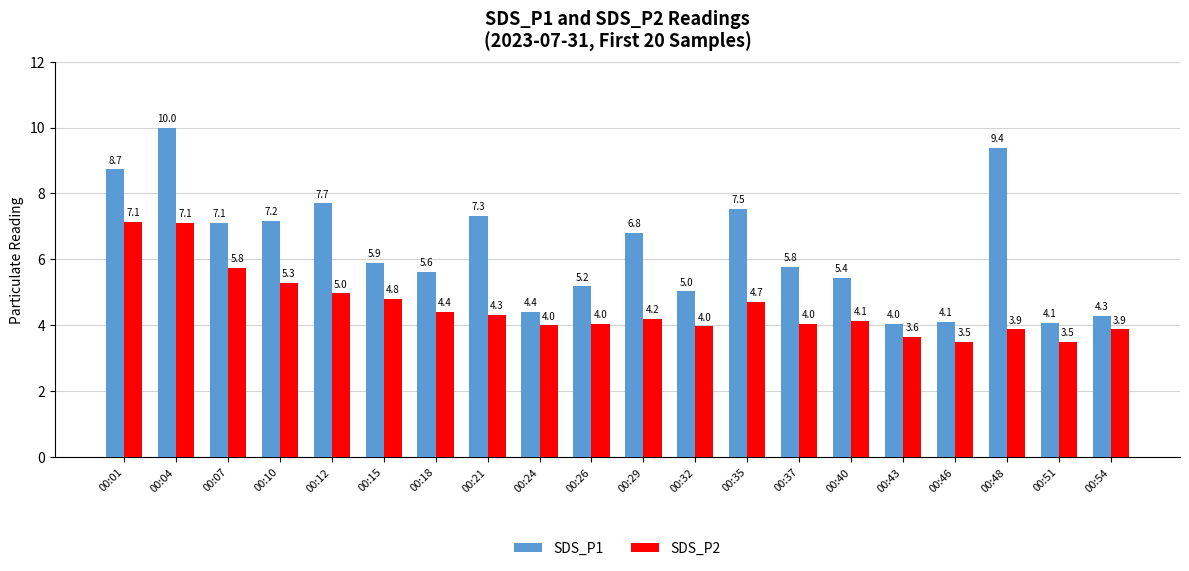

At which label is SDS_P1 closest to 7?

00:07